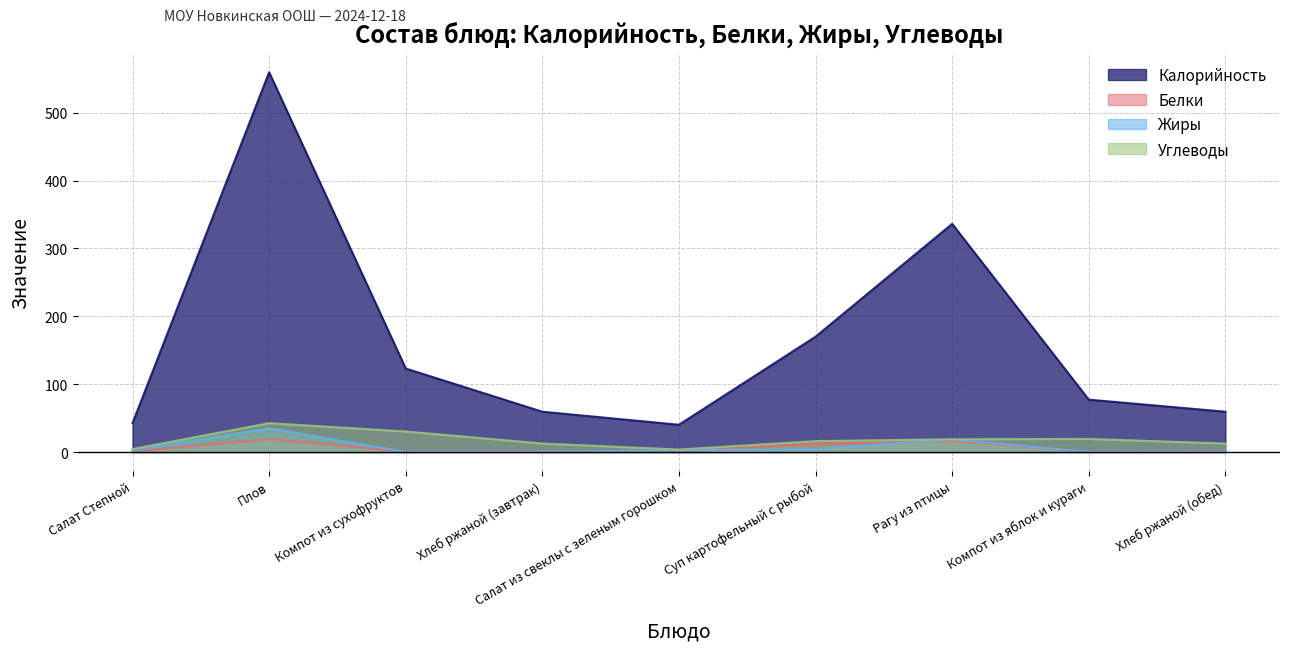

True or false: Белки and Углеводы cross at least once.

False